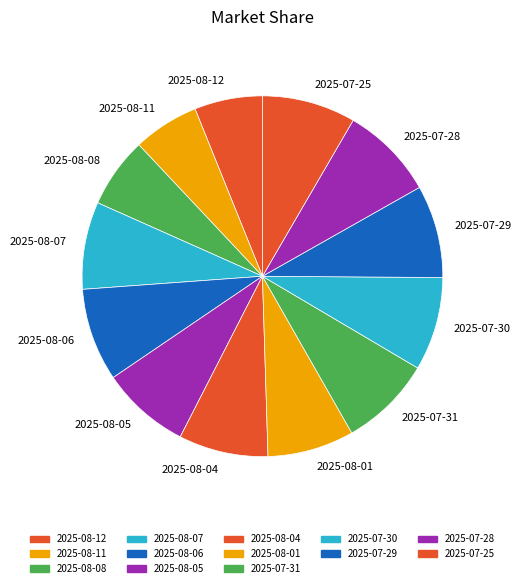

Does 2025-08-08 account for over 50% of the chart?

No